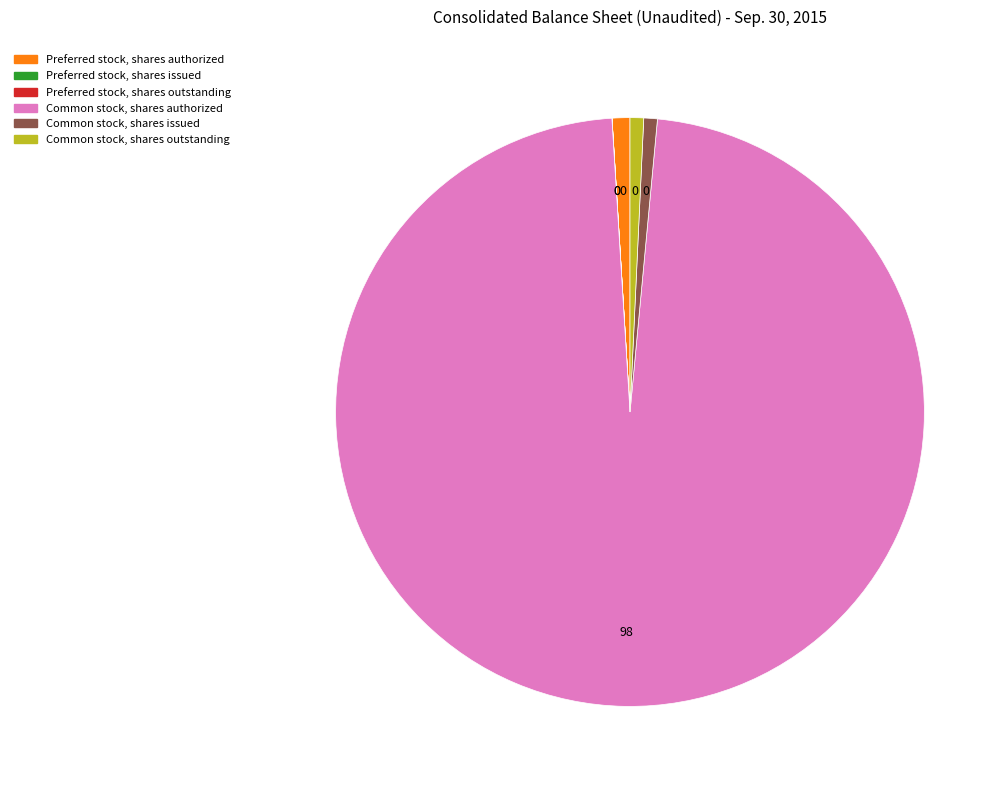

Is there any slice that represents more than half of the pie?

Yes